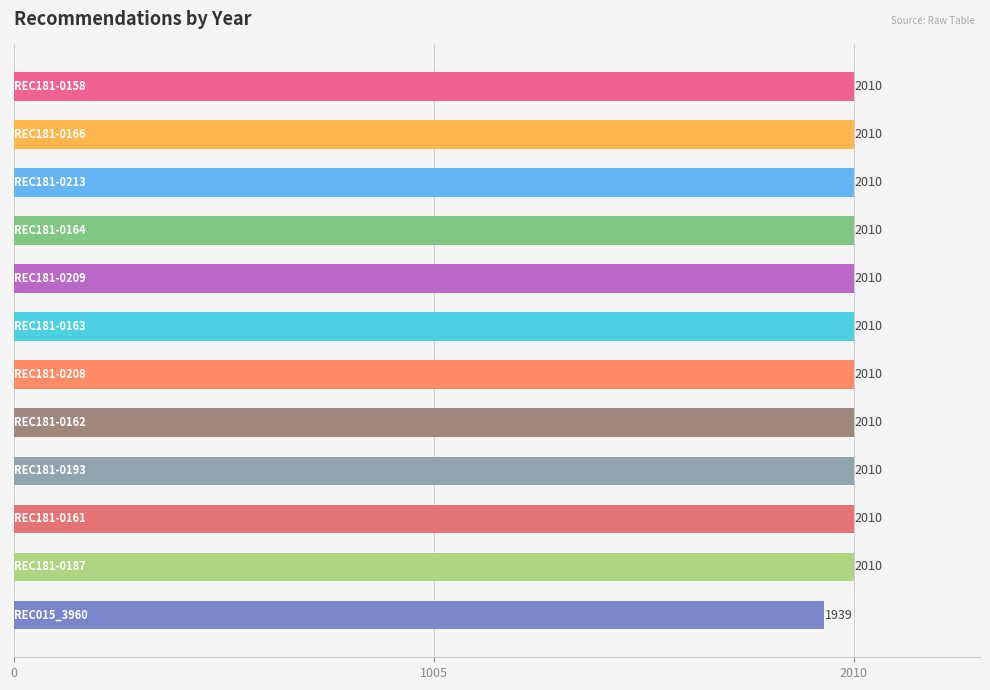

How many bars are there in total?

12